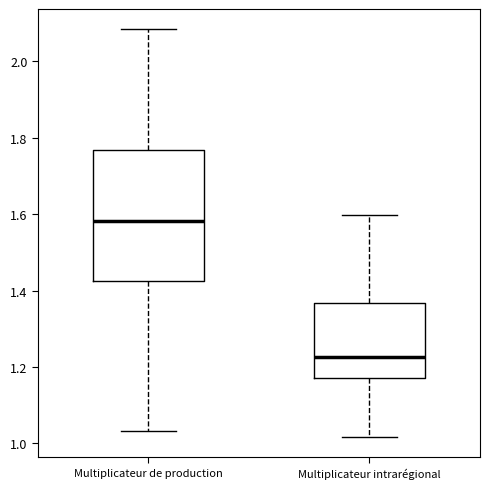

Where does the median line of the box for Multiplicateur de production sit on the y-axis? The values are not printed on the chart, so give them approximately, as read against the axis.

1.58